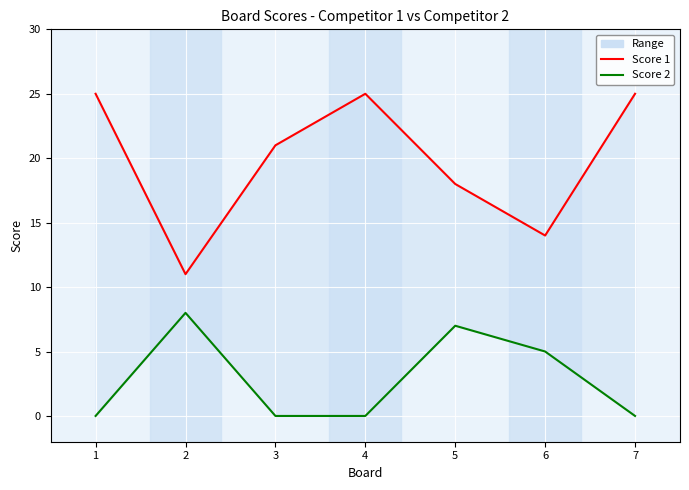

What is the lowest value of the Score 1 series?

11